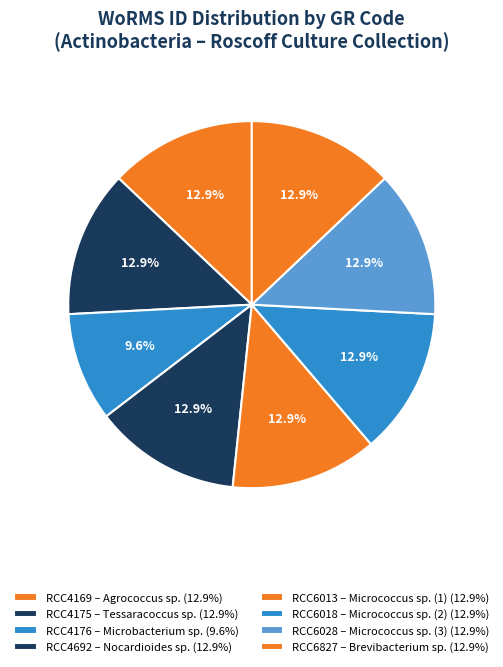

Does RCC4176 account for over 50% of the chart?

No